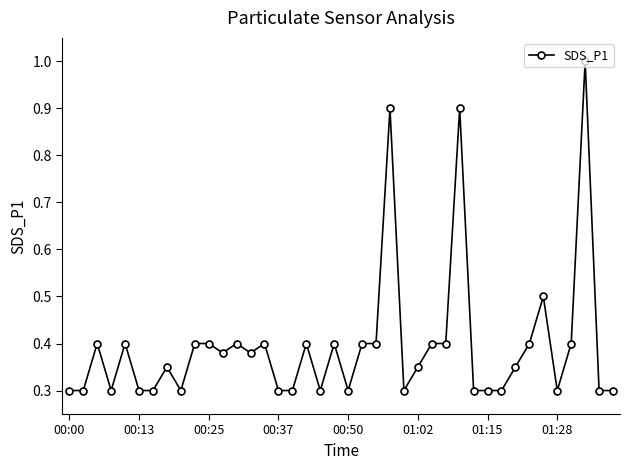

What is the sum of all values?

15.8